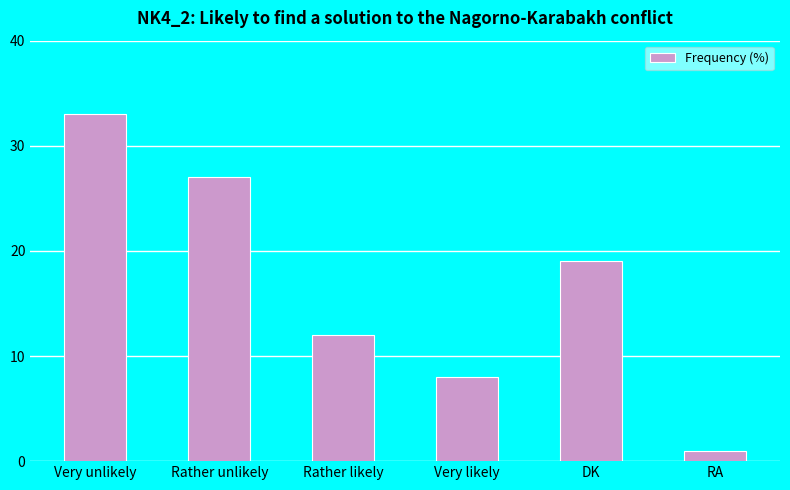

Does the chart contain stacked bars?

No